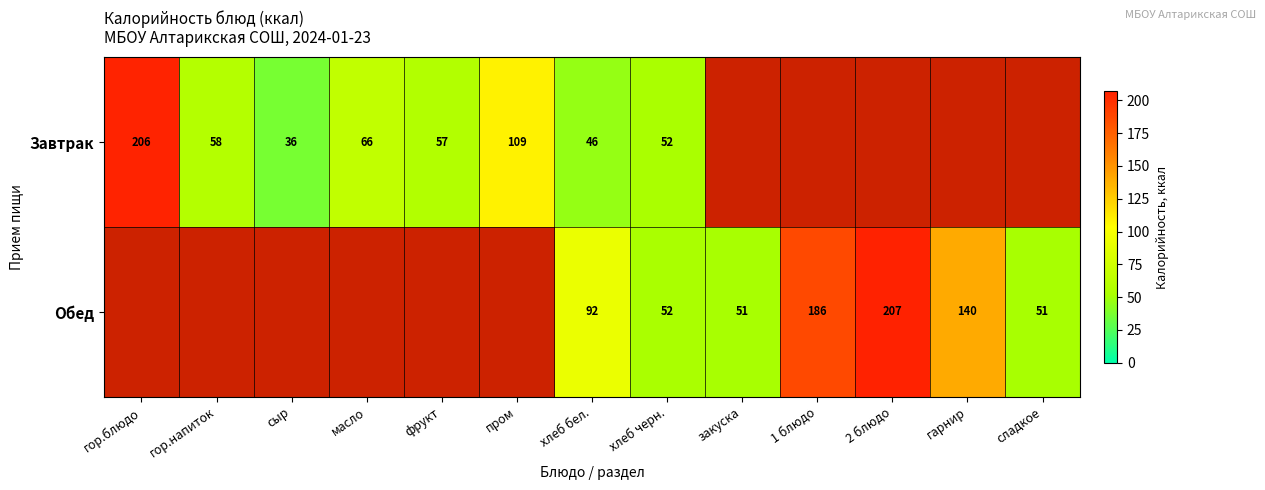

Between гор.блюдо and закуска, which is larger?

закуска